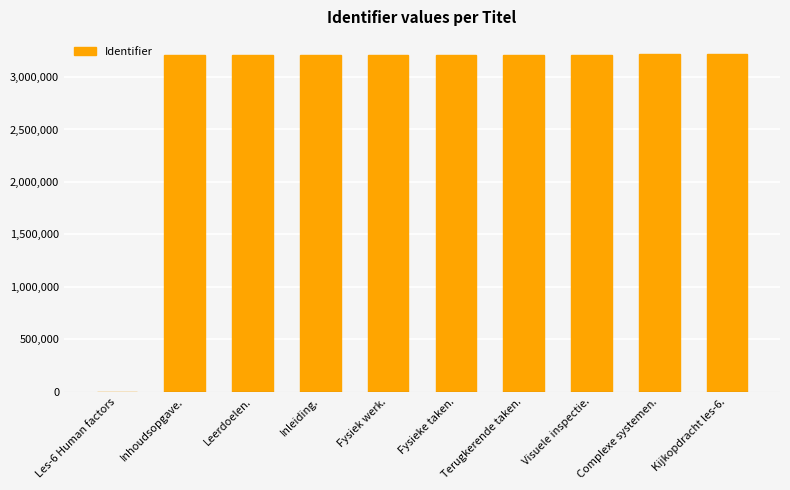

What is the difference between the values at Terugkerende taken. and Fysiek werk.?

213